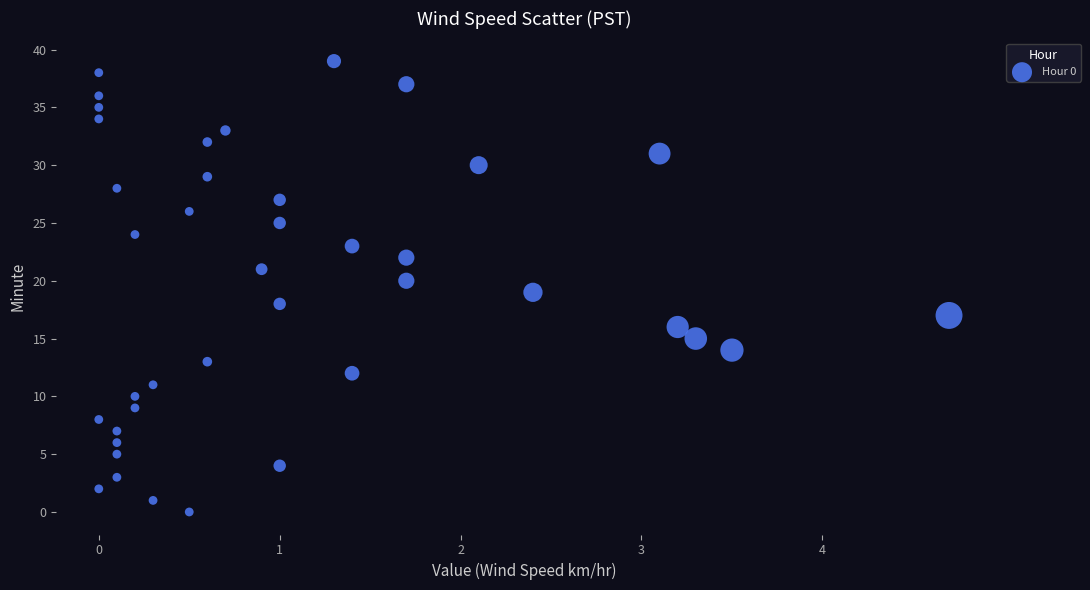

What is the range of Y values (max minus min)?

39